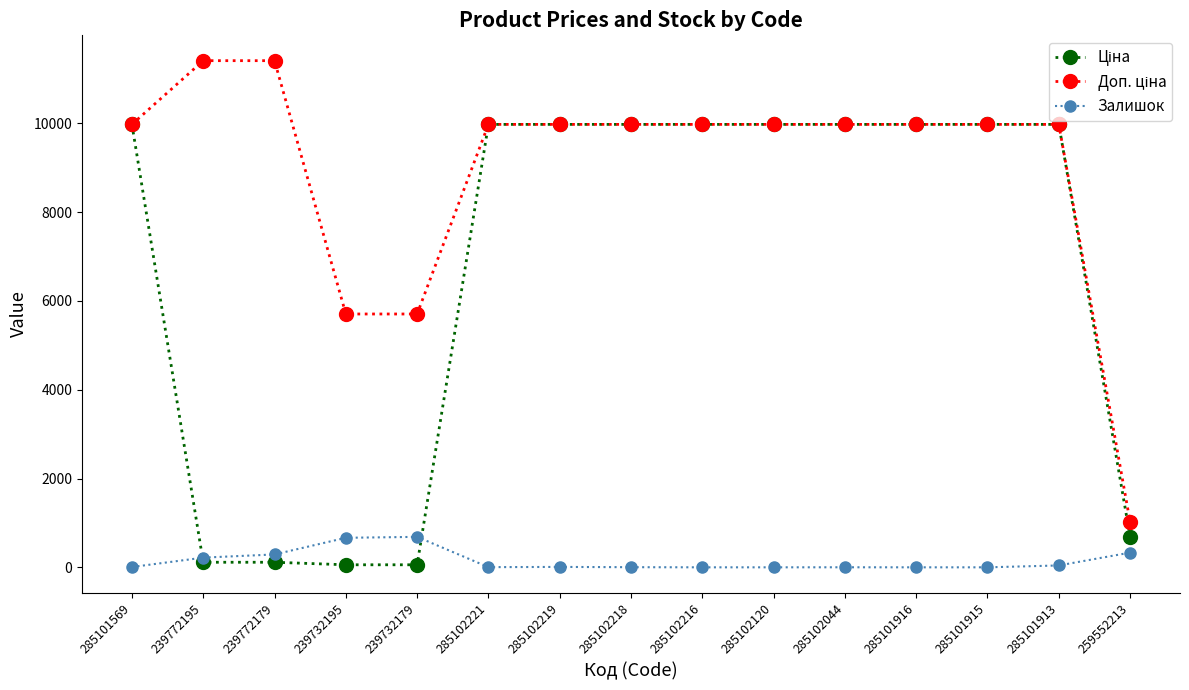

What is the maximum value for Залишок?

686.0